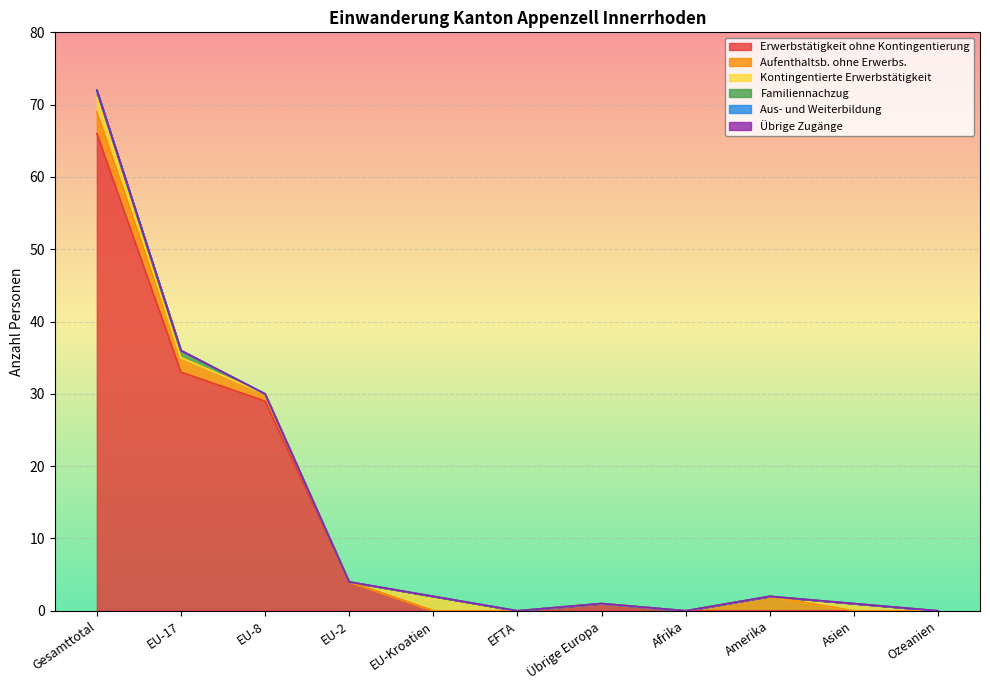

What is the total value across all series at EU-Kroatien?

2